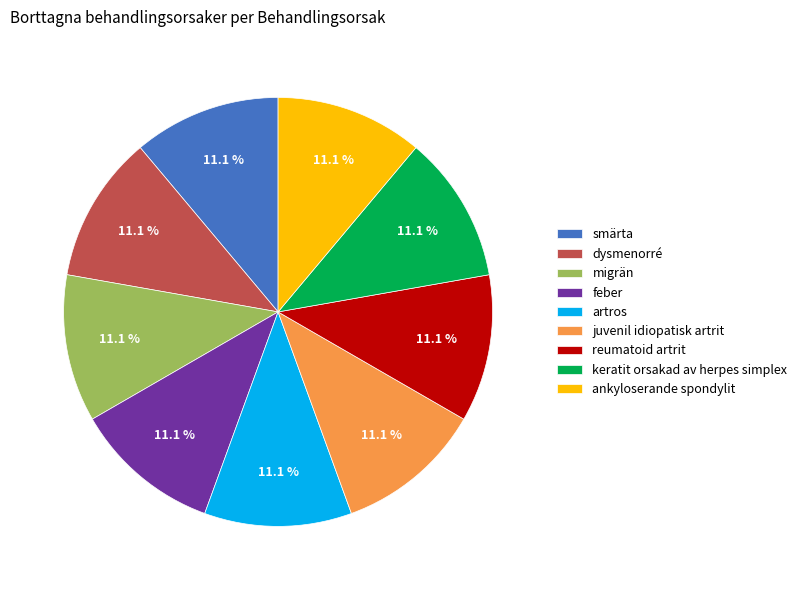

What percentage is NOT represented by migrän?

88.9%